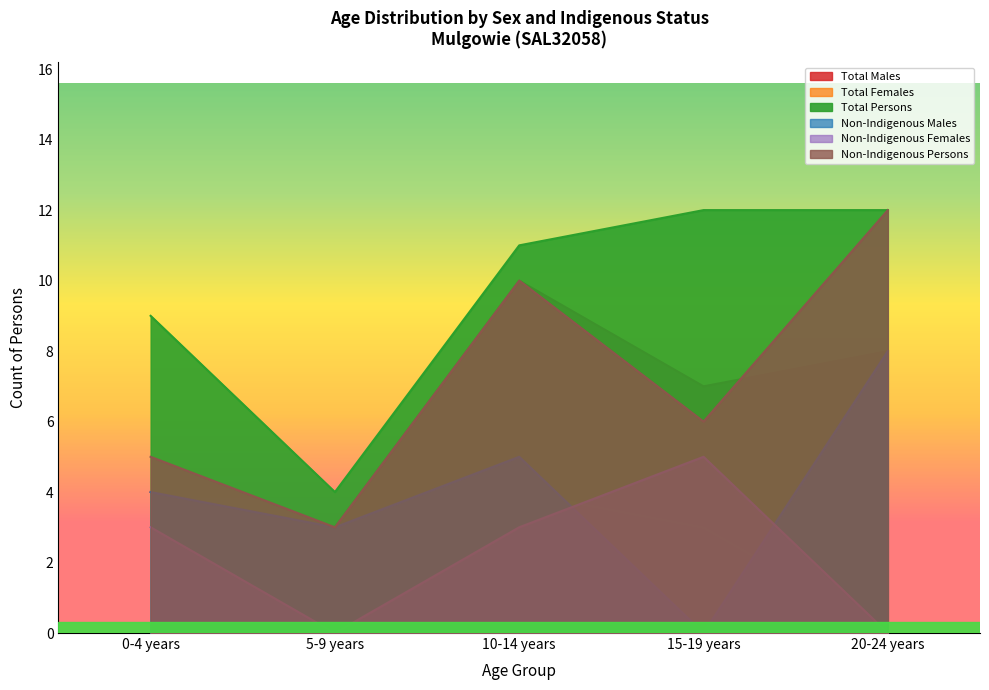

Between 0-4 years and 15-19 years, which series saw the biggest shift?

Non-Indigenous Males